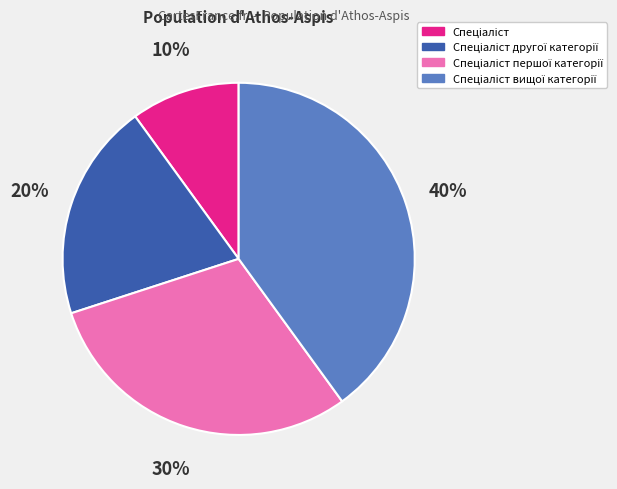

Does any single category account for the majority?

No